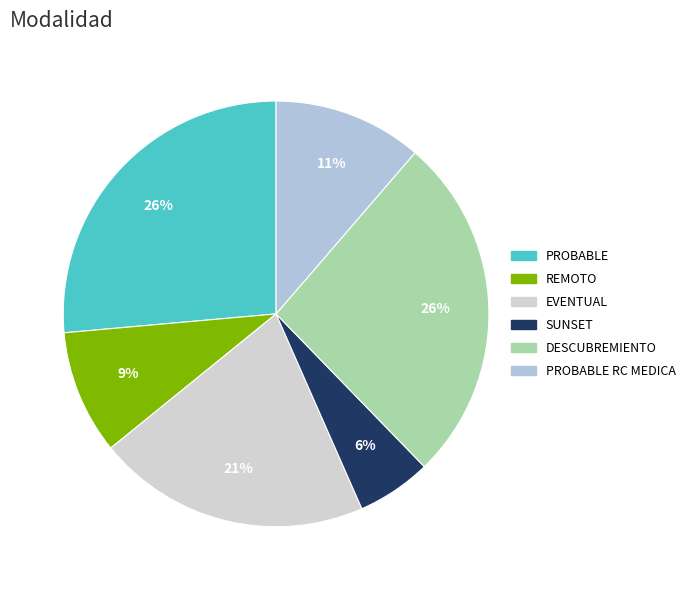

Is it true that PROBABLE RC MEDICA is 1% of the pie?

False